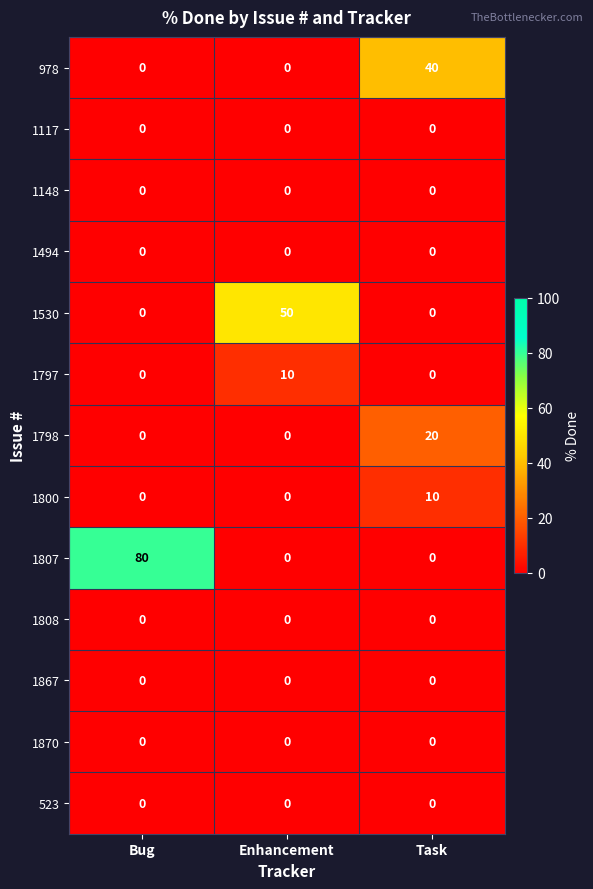

What is the average value of the 1807 series?

27